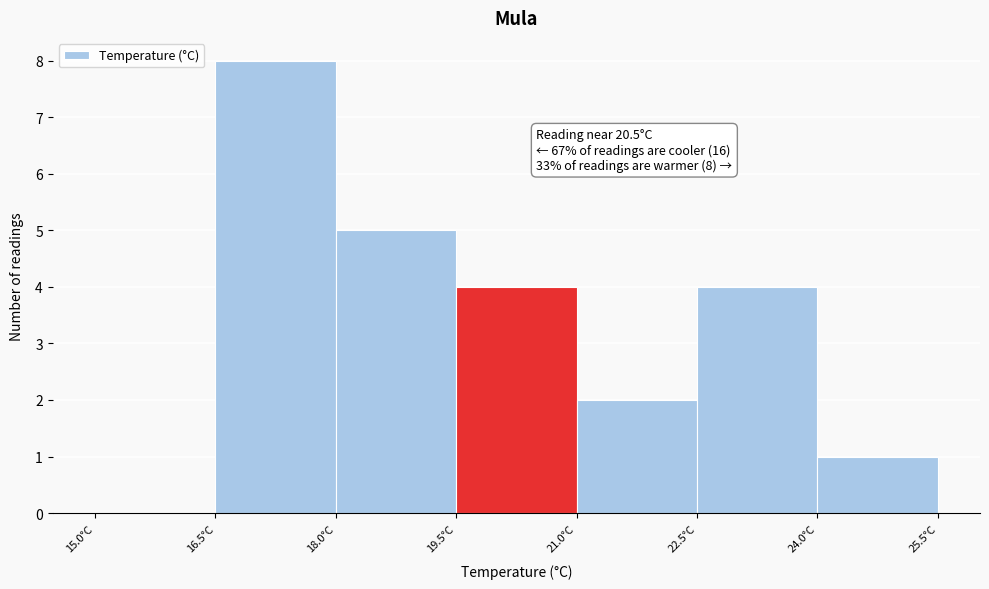

Which range on the x-axis has the tallest bar?

16.5 to 18.0